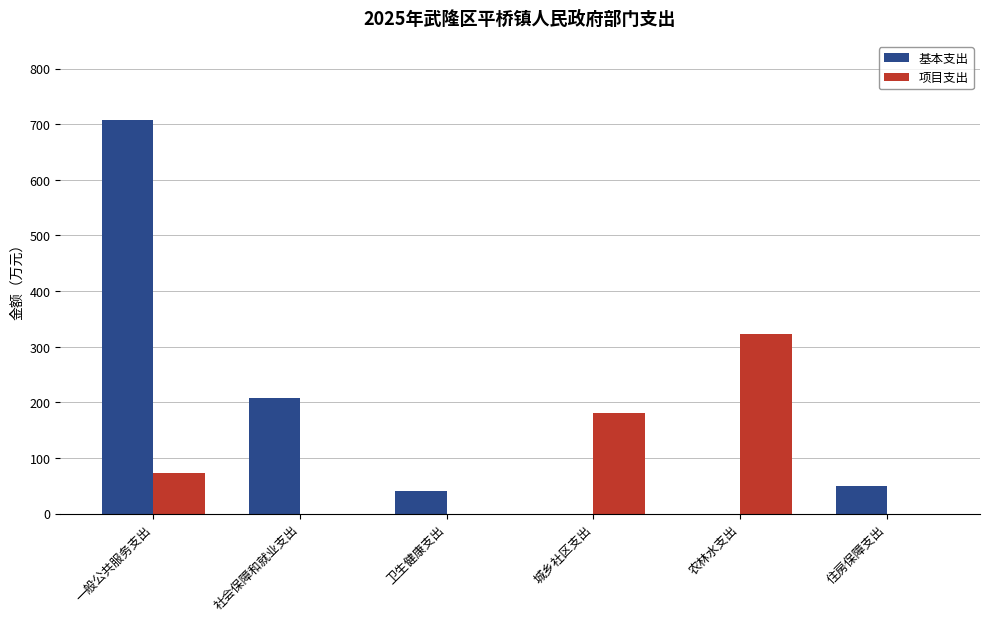

Which series changed the most between 社会保障和就业支出 and 住房保障支出?

基本支出